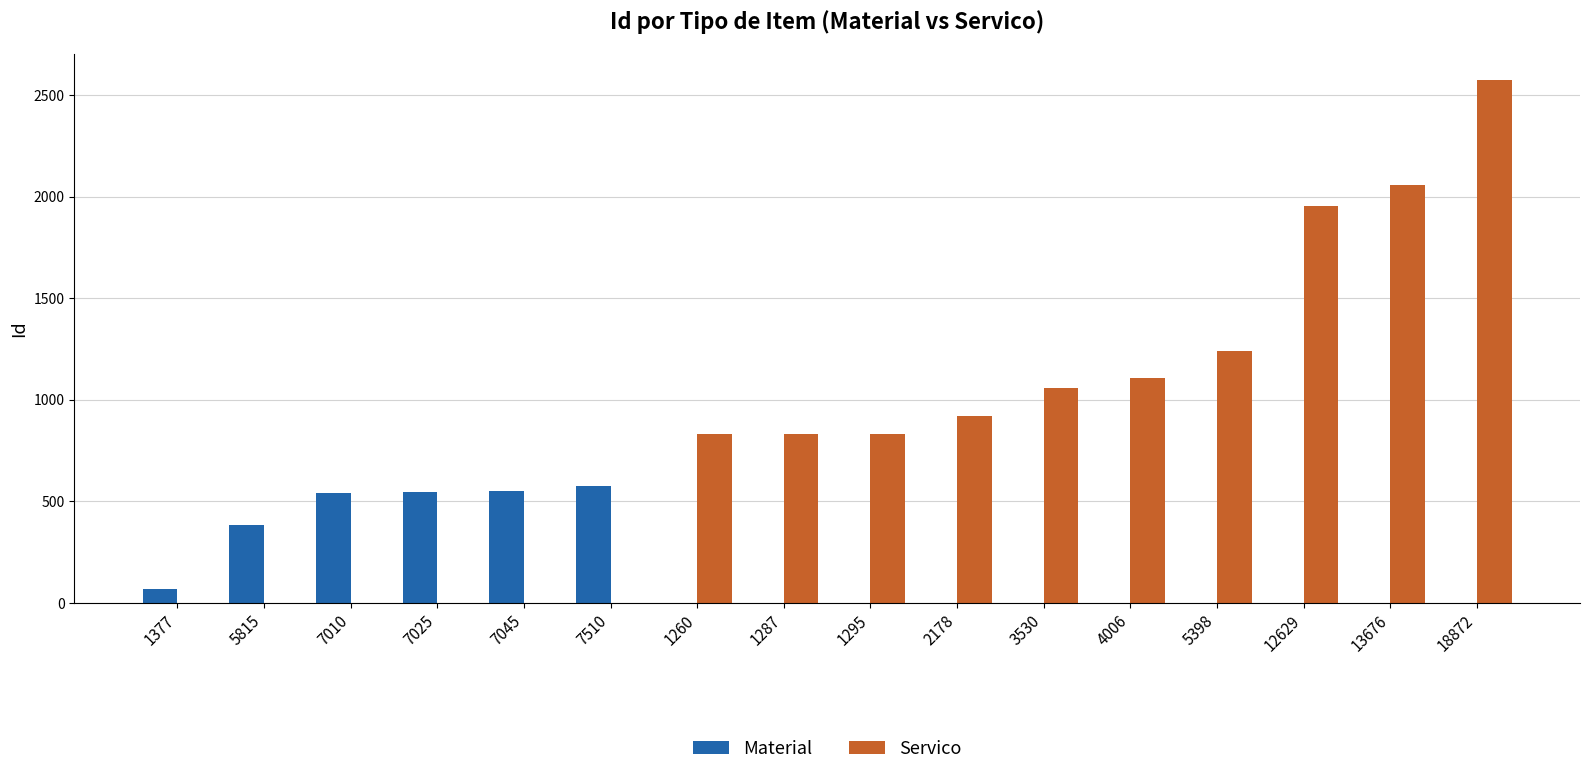

What is the sum of all Material values?

2657